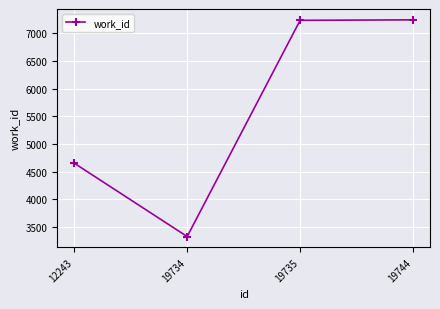

What is the difference between the maximum and minimum values?

3916